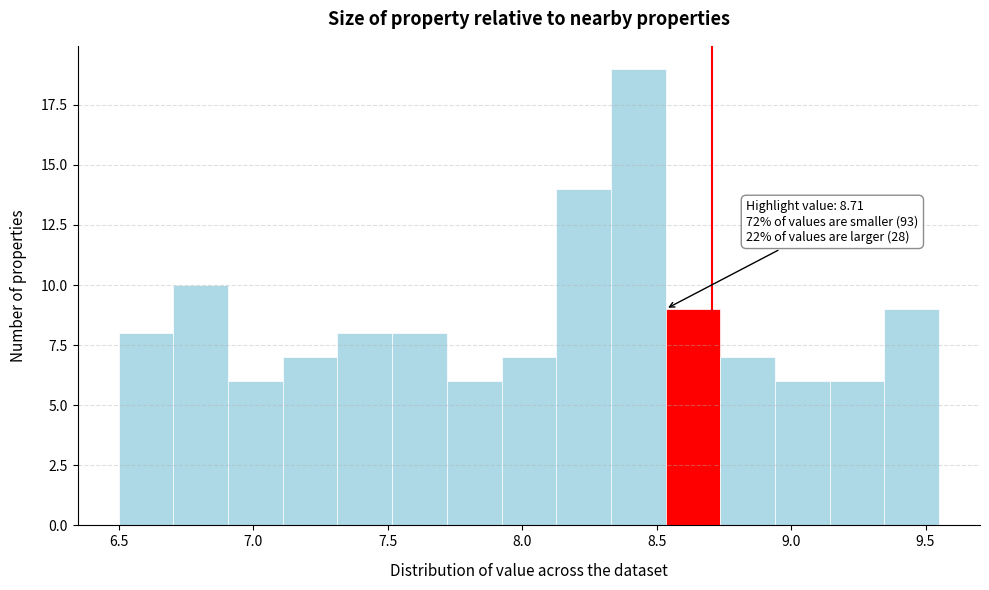

Over which range of the x-axis is the bar tallest?

8.35 to 8.55